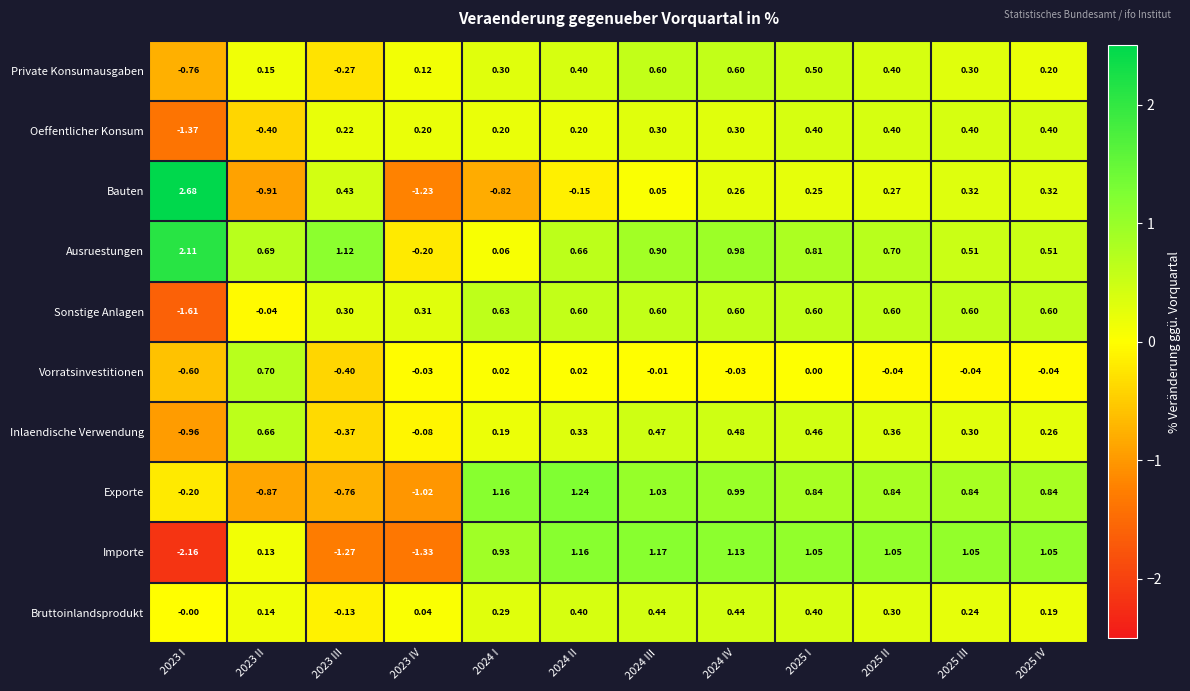

Rank the series at 2023 III from highest to lowest value.

Ausruestungen, Bauten, Sonstige Anlagen, Oeffentlicher Konsum, Bruttoinlandsprodukt, Private Konsumausgaben, Inlaendische Verwendung, Vorratsinvestitionen, Exporte, Importe